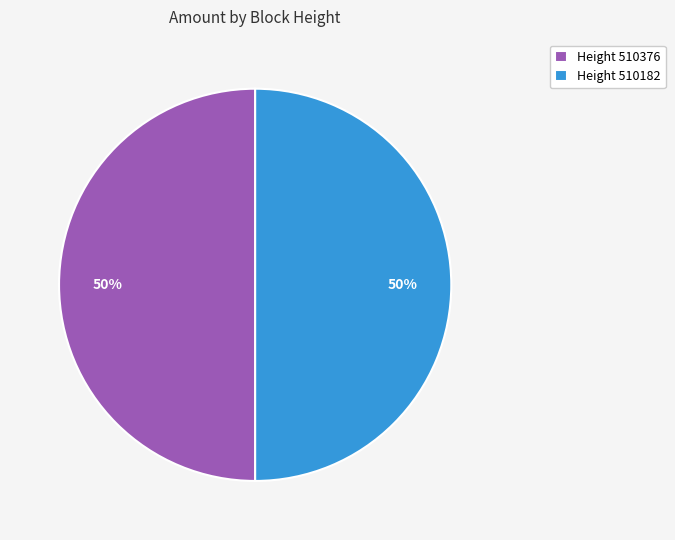

Is it true that Height 510376 is 40% of the pie?

False